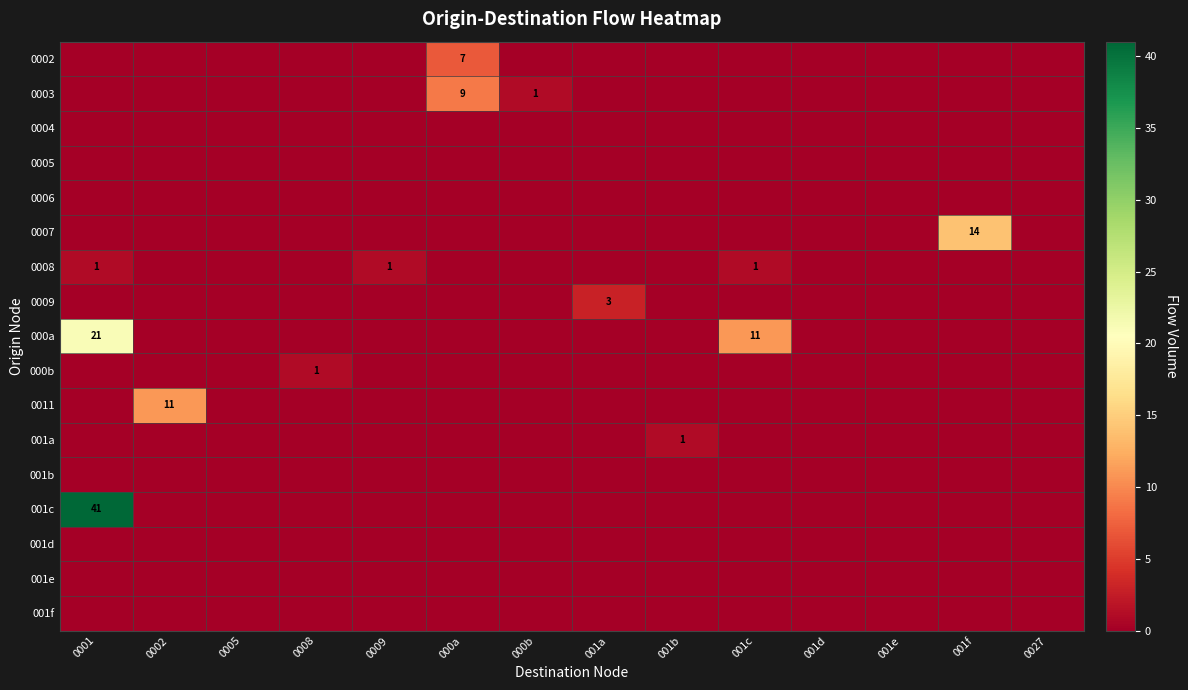

Which series has the largest total across all categories?

001c